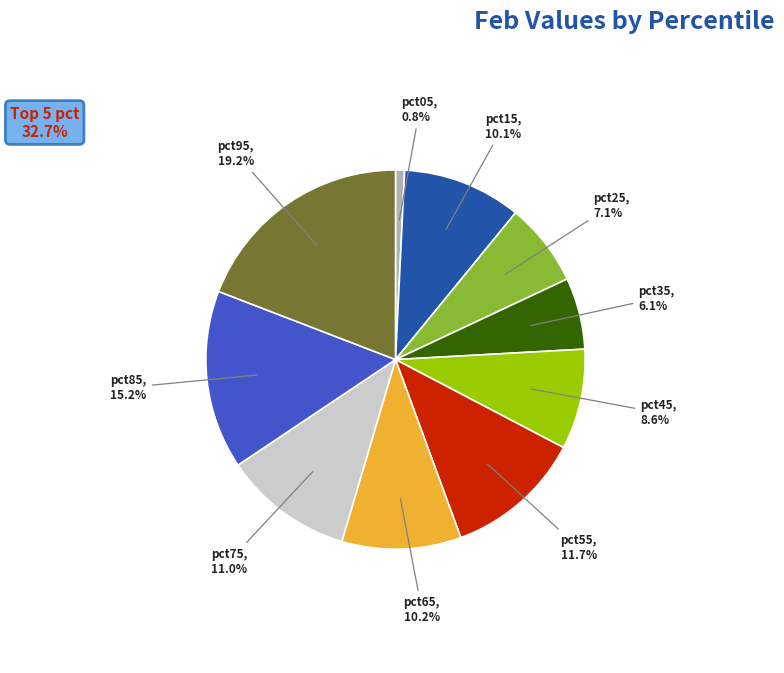

Is there a majority slice in this chart?

No